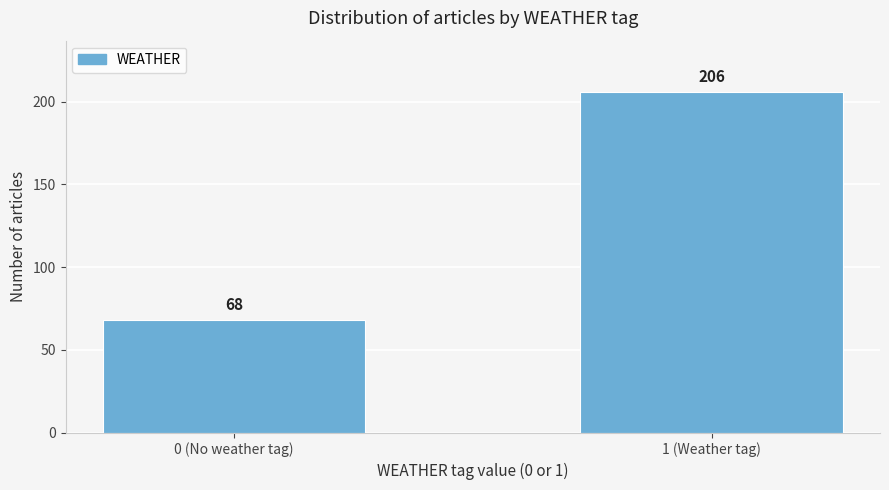

Reading left to right, extract all data points from this chart.

68	206